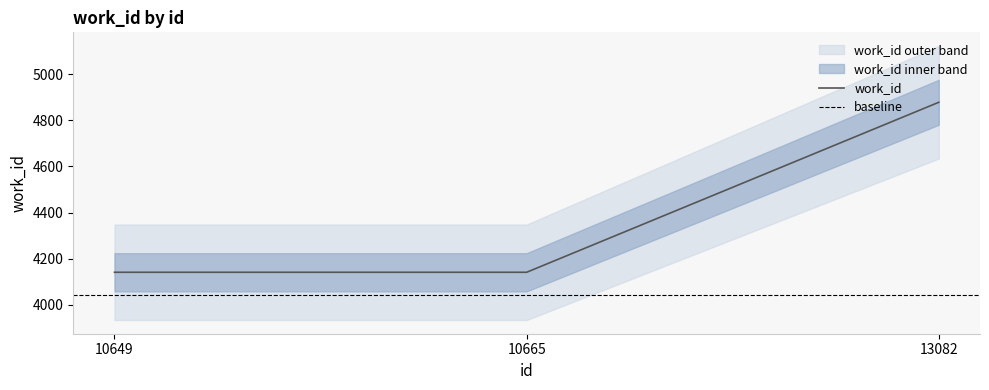

Rank the categories by value from lowest to highest.

10649, 10665, 13082